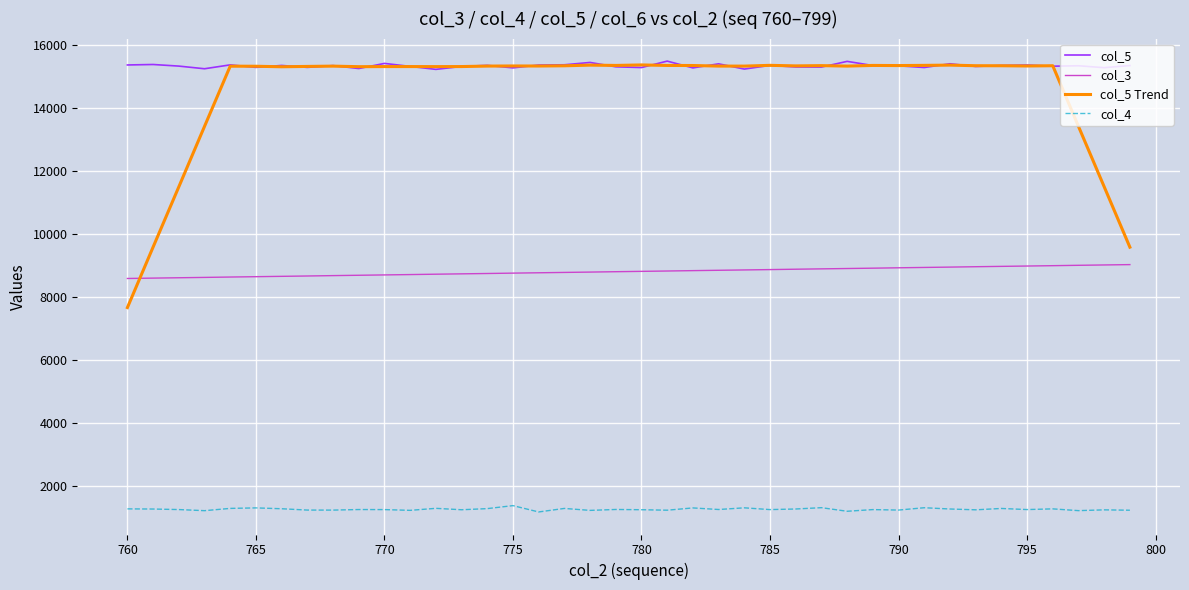

What is the minimum value shown in the chart?

1177.0